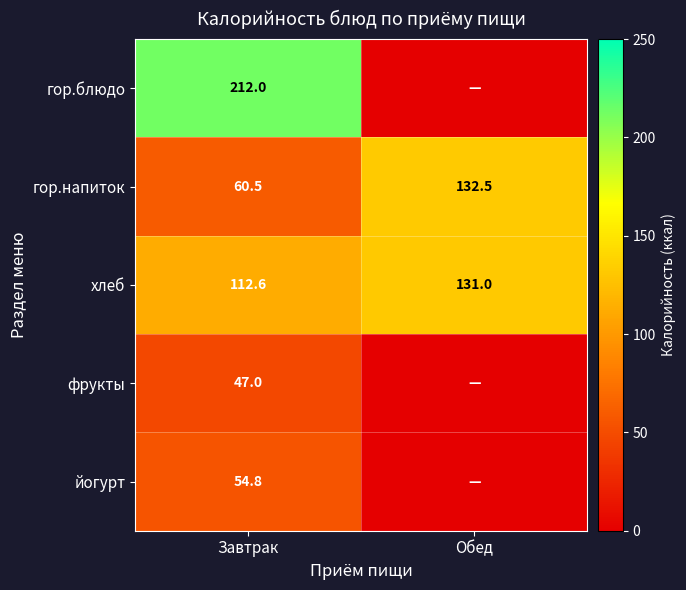

Where does the гор.напиток series first go above 132?

Обед